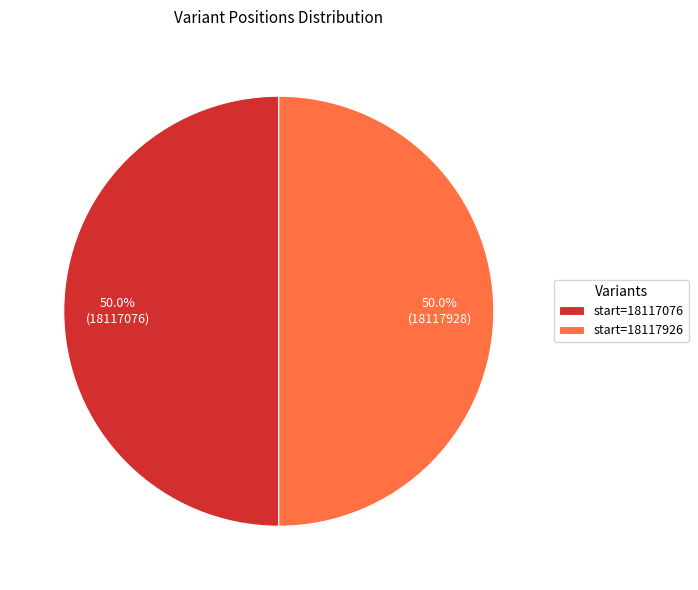

Combined, do start=18117926 and start=18117076 account for over 50%?

Yes